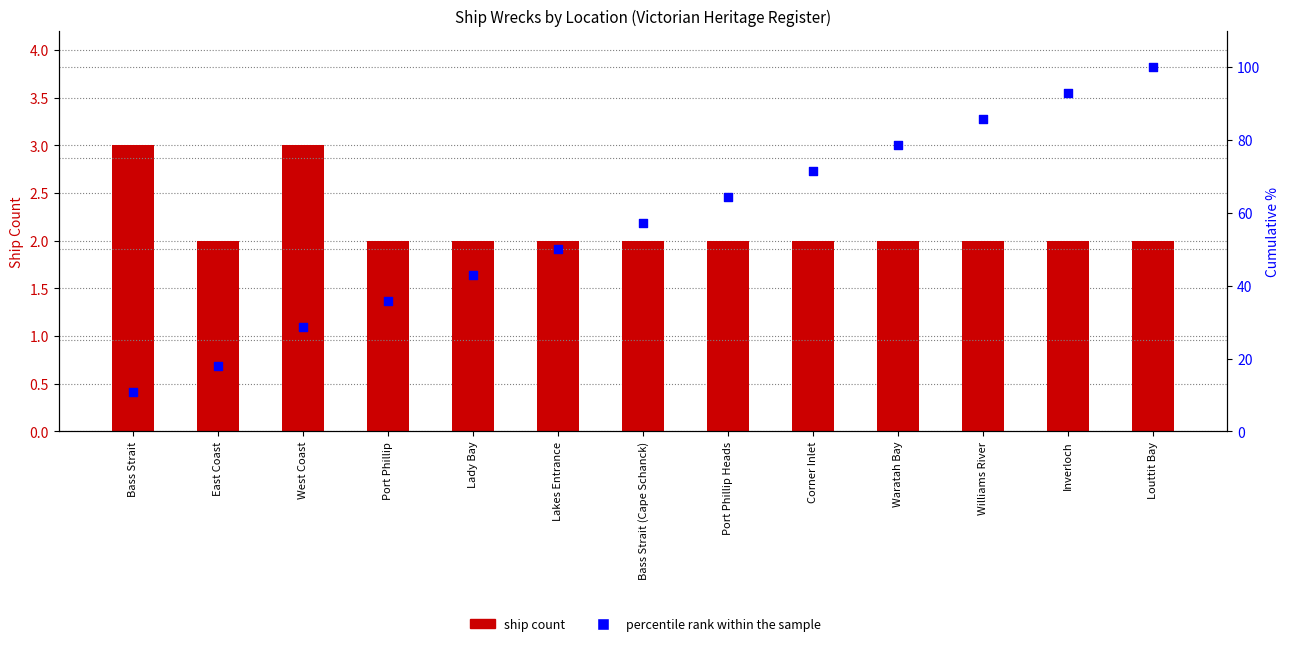

Which series reaches the maximum Y coordinate?

percentile rank within the sample